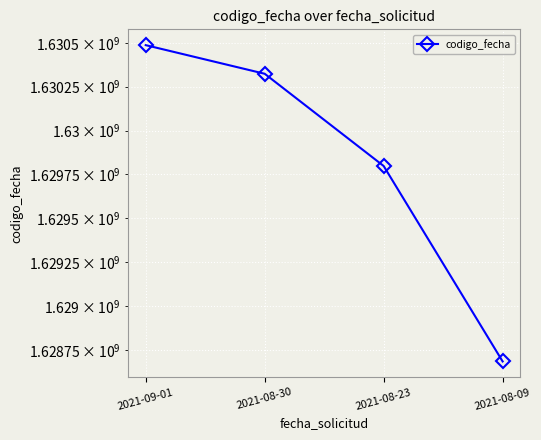

Which category has the highest value across all series?

2021-09-01